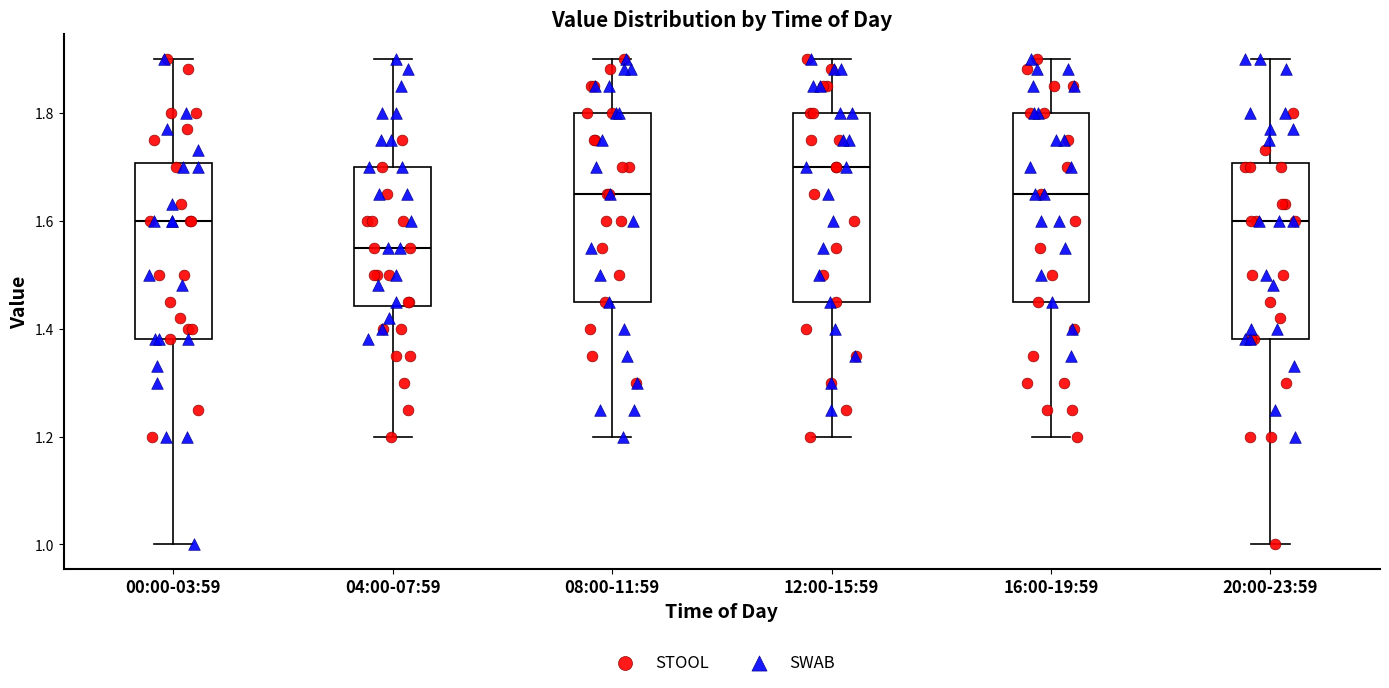

Which box's median line is the lowest?

04:00-07:59